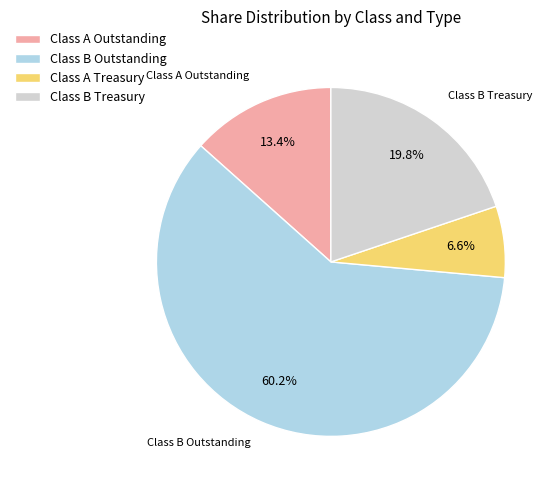

Combined, what portion of the pie is Class A Treasury and Class B Outstanding?

66.8%